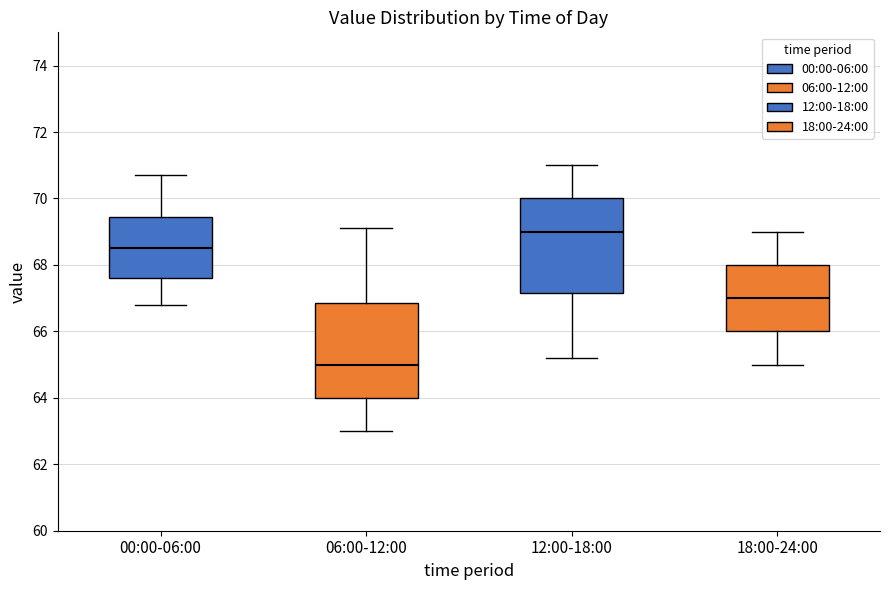

Which box has the lowest median line?

06:00-12:00